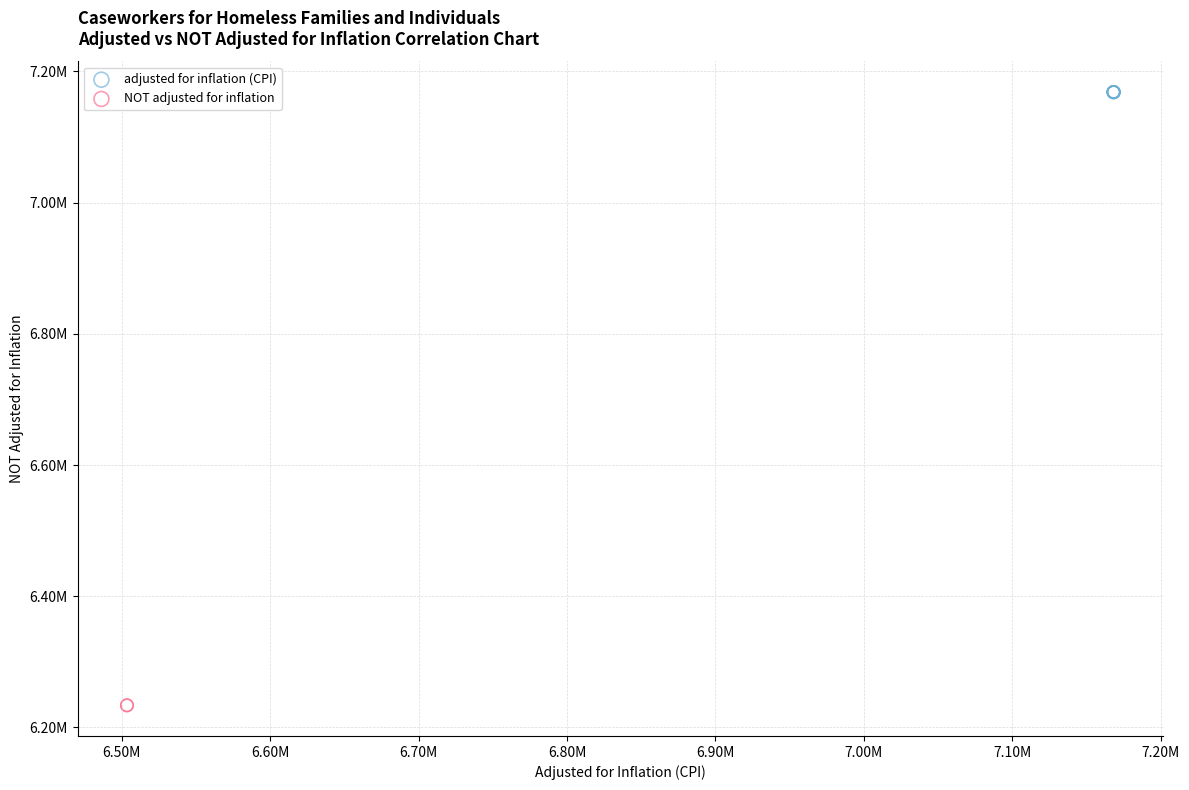

What are all the series names shown in the legend?

adjusted for inflation (CPI), NOT adjusted for inflation